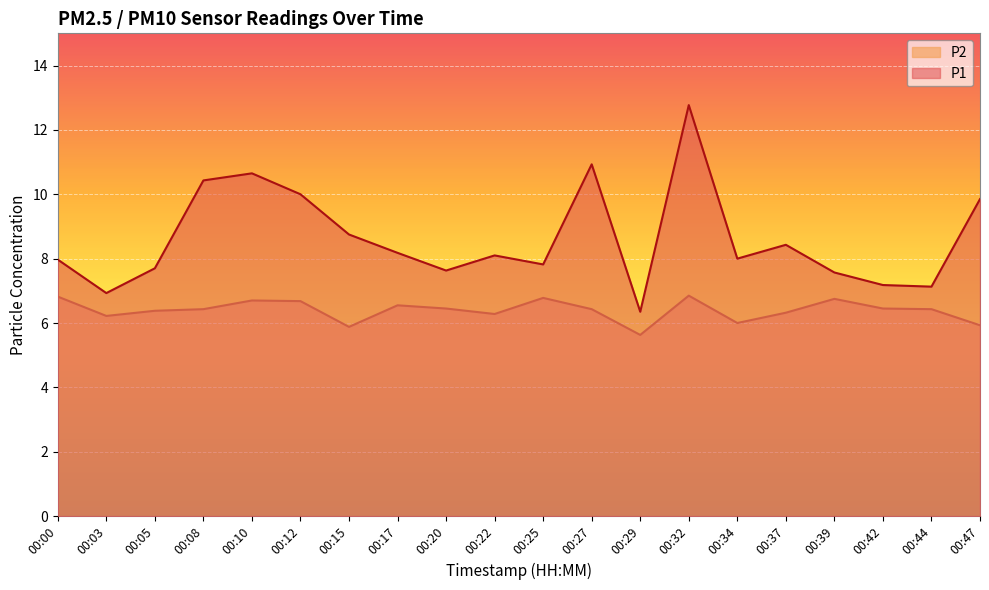

What is the sum of the P2 values at 00:32 and 00:37?

13.2